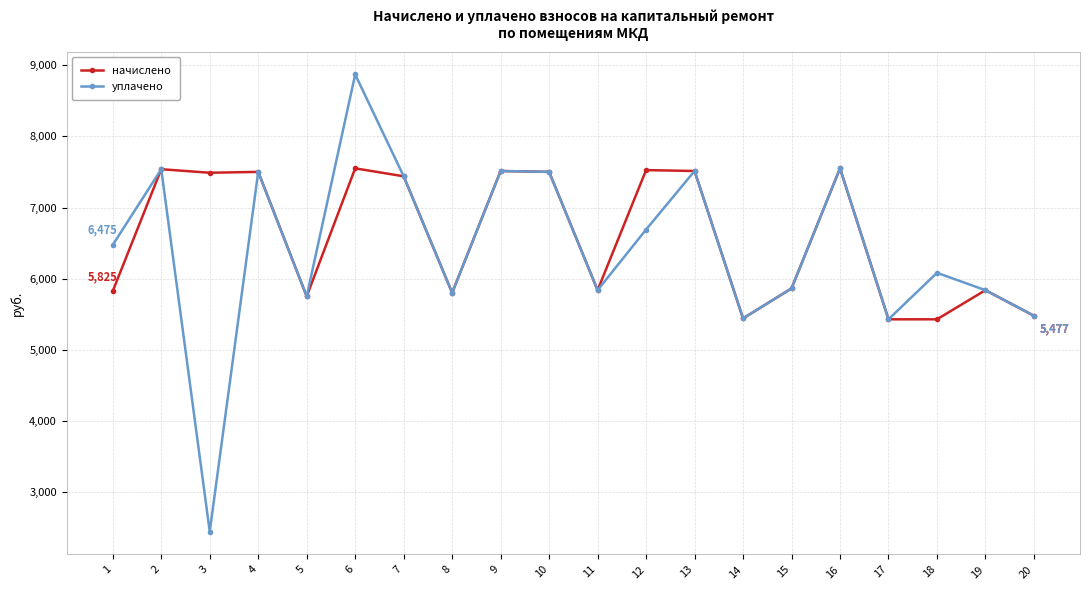

Is the value of уплачено at 2 greater than the value of начислено at 17?

Yes